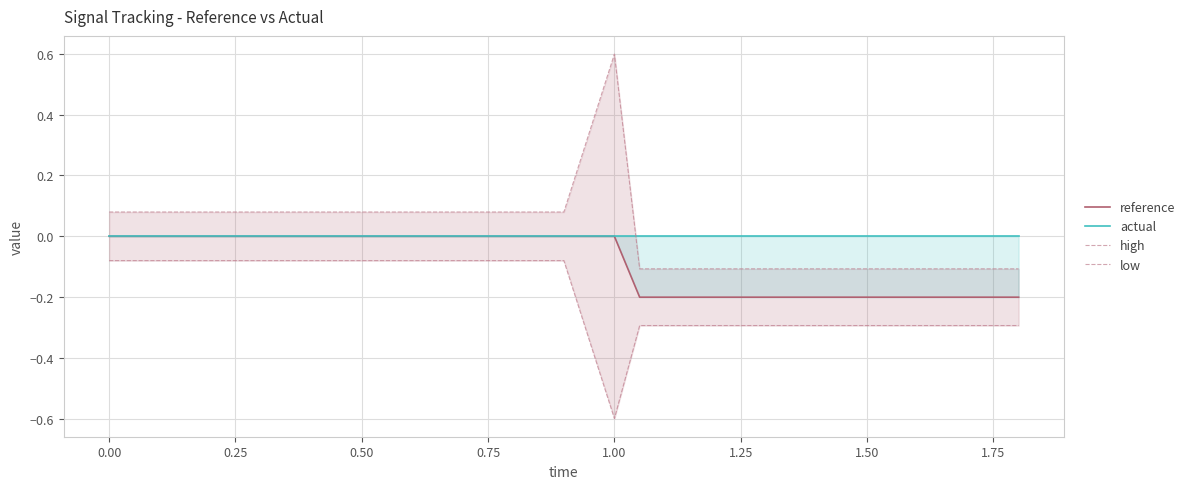

True or false: actual has more than 0 points higher than both neighbors.

False